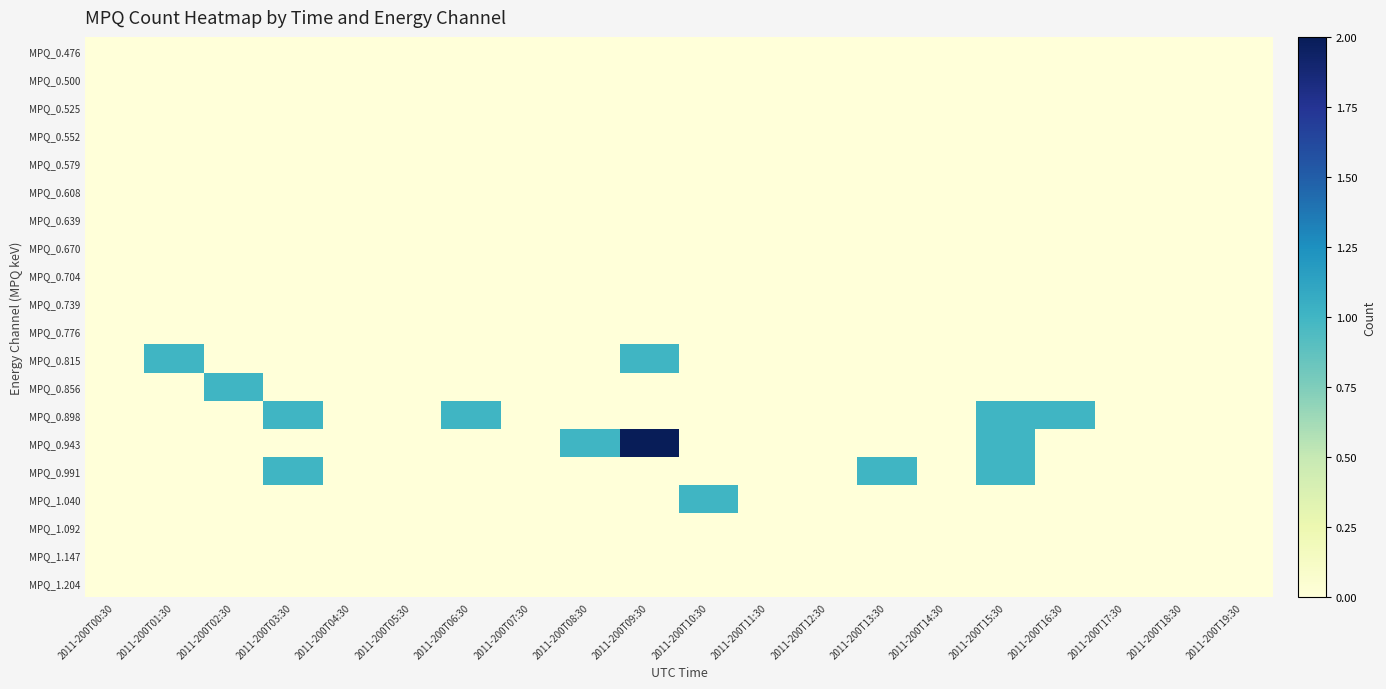

Which label corresponds to the largest value in the chart?

2011-200T09:30